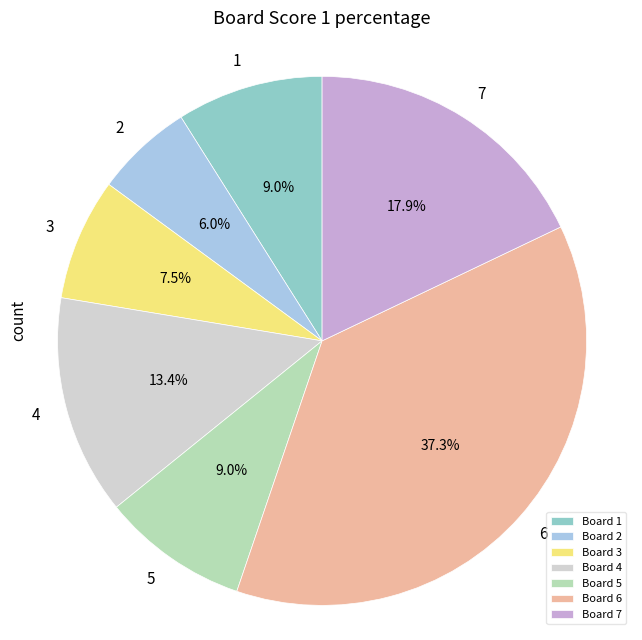

Which slice is the smallest?

Board 2